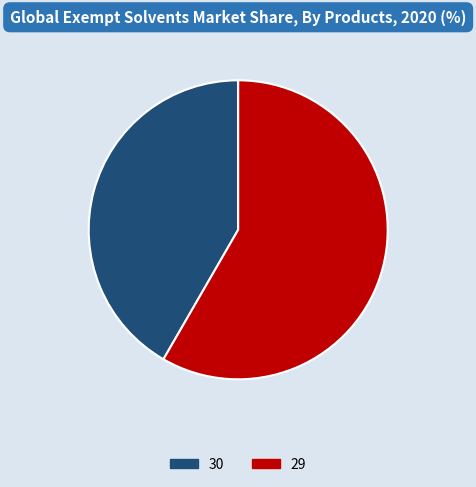

True or false: 29 accounts for 46% of the total.

False